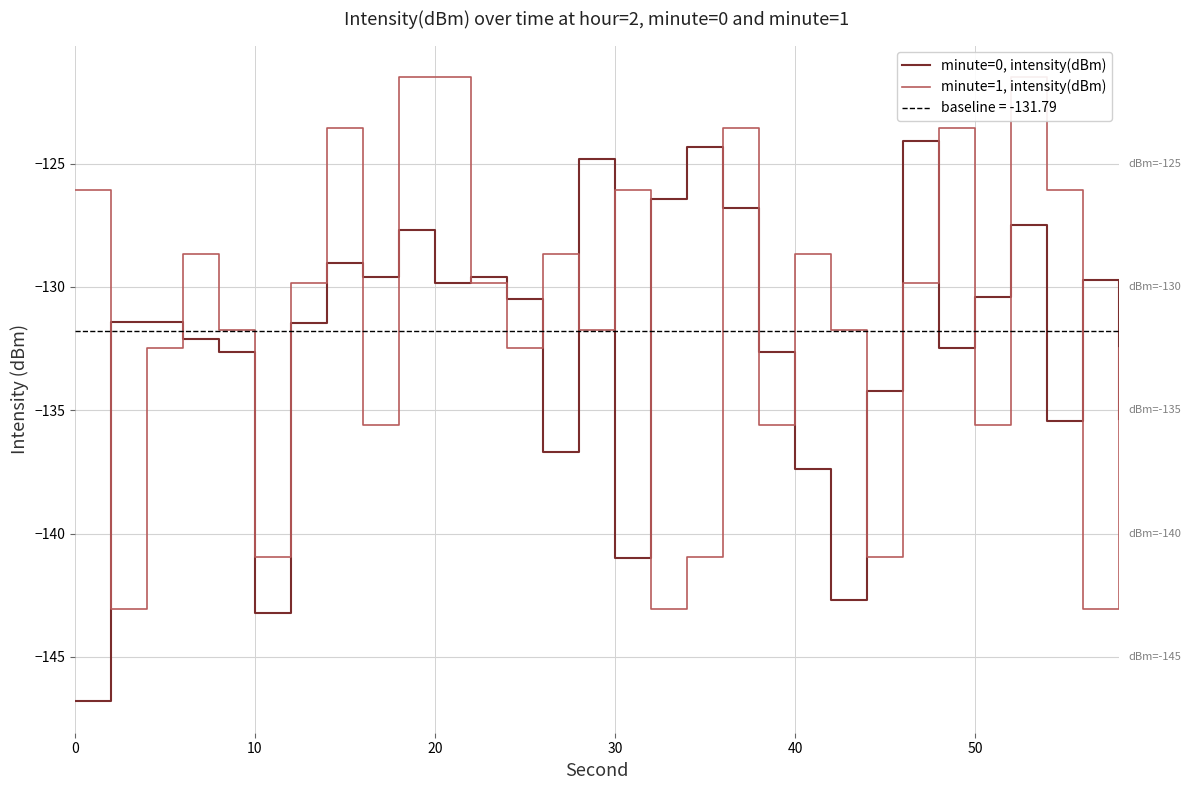

What is the minimum value for minute=0, intensity(dBm)?

-146.8